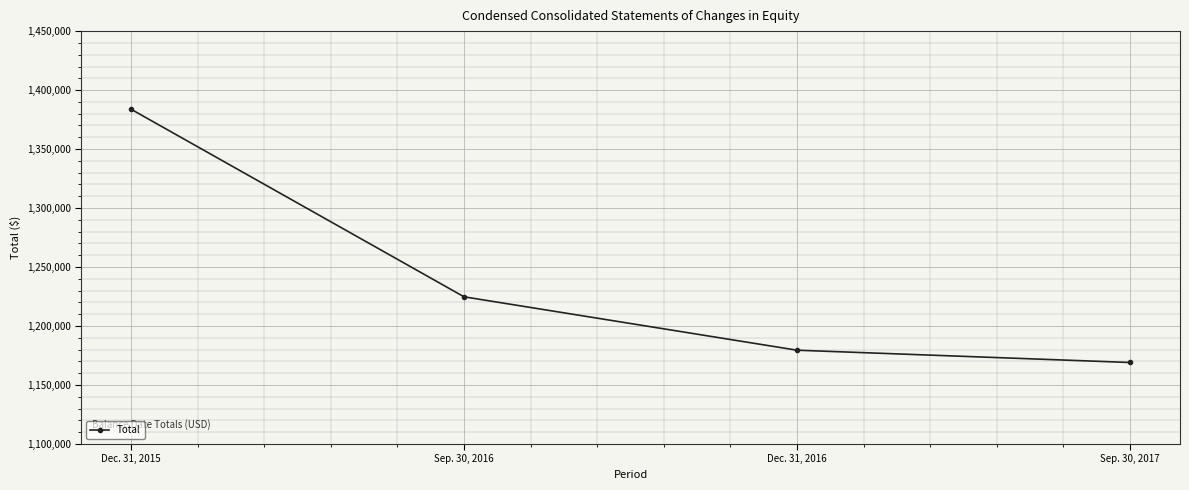

Reading left to right, extract all data points from this chart.

Dec. 31, 2015=1383786	Sep. 30, 2016=1224769	Dec. 31, 2016=1179512	Sep. 30, 2017=1169086